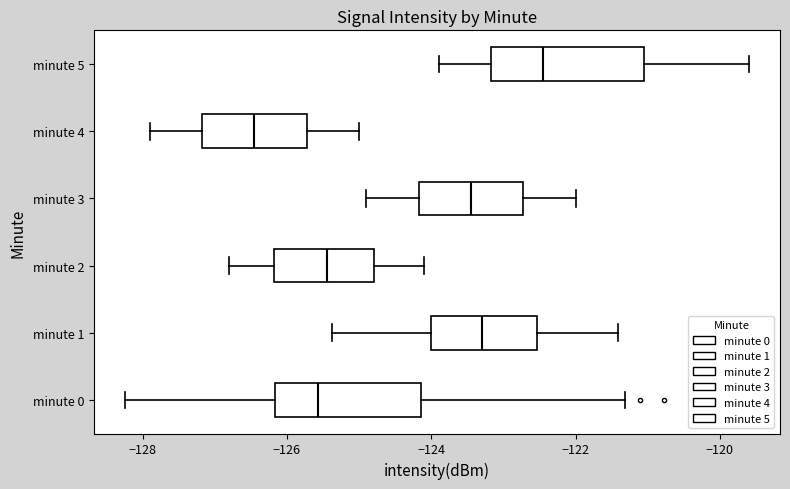

Reading bottom to top, transcribe this box plot: for each box, give where its median line is, the range the box spans, and where its two whiskers end, as read against the x-axis. The values are not printed on the chart, so give them approximately, as read against the axis.

minute 0: median -125.6, box -126.2 to -124.2, whiskers -128.2 to -121.4
minute 1: median -123.4, box -124.0 to -122.6, whiskers -125.4 to -121.4
minute 2: median -125.4, box -126.2 to -124.8, whiskers -126.8 to -124.0
minute 3: median -123.4, box -124.2 to -122.8, whiskers -124.8 to -122.0
minute 4: median -126.4, box -127.2 to -125.8, whiskers -127.8 to -125.0
minute 5: median -122.4, box -123.2 to -121.0, whiskers -123.8 to -119.6